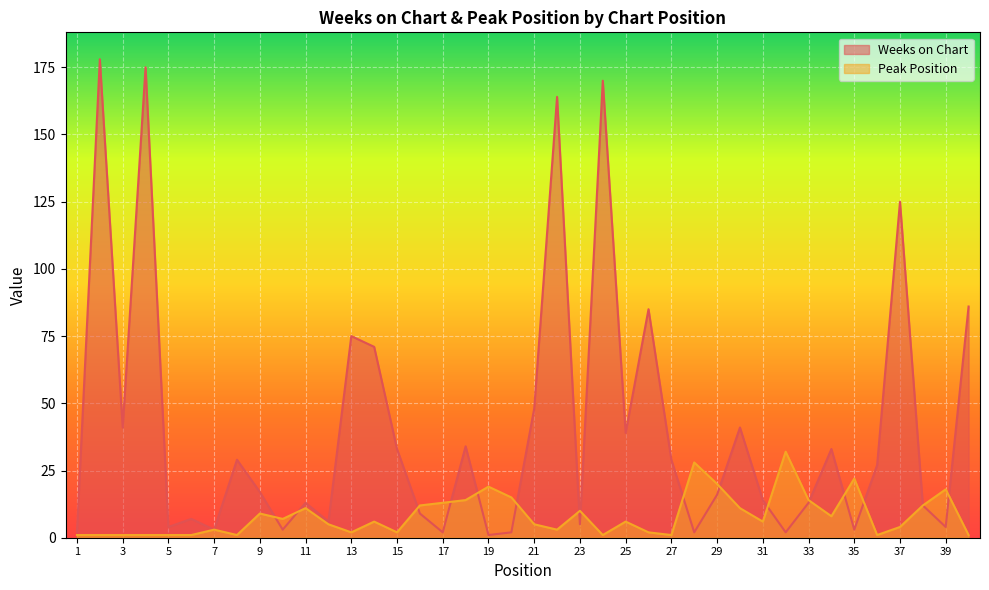

List the labels in order of Peak Position value, smallest first.

1, 2, 3, 4, 5, 6, 8, 24, 27, 36, 40, 13, 15, 26, 7, 22, 37, 12, 21, 14, 25, 31, 10, 34, 9, 23, 11, 30, 16, 38, 17, 18, 33, 20, 39, 19, 29, 35, 28, 32